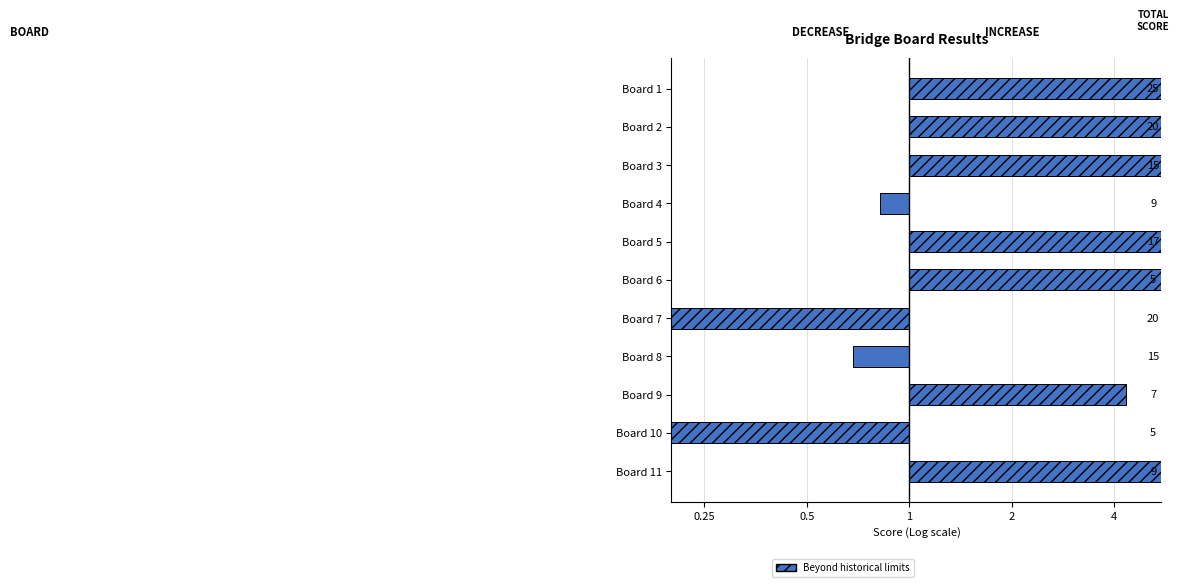

Between Board 6 and Board 8, which is larger?

Board 6